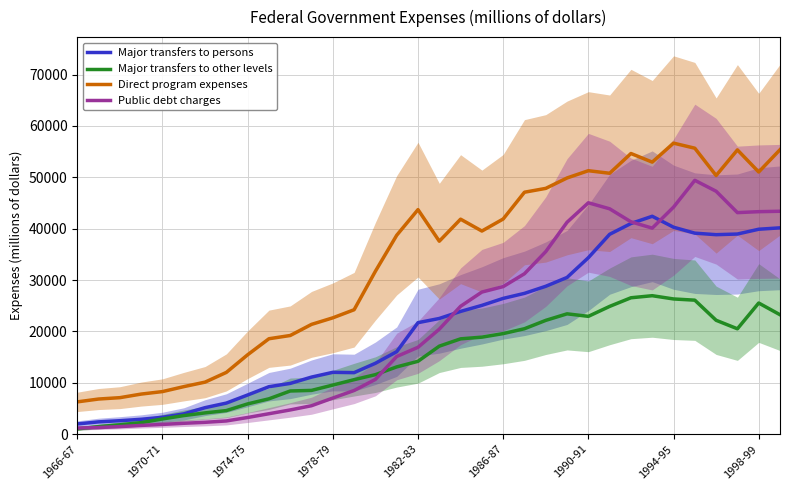

What is the highest value of the Direct program expenses series?

56645